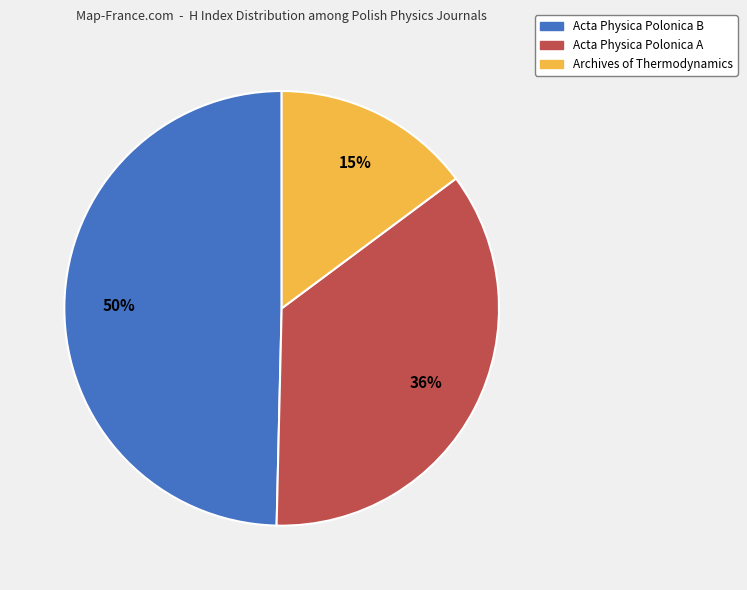

Is the sum of Acta Physica Polonica A and Acta Physica Polonica B greater than half?

Yes